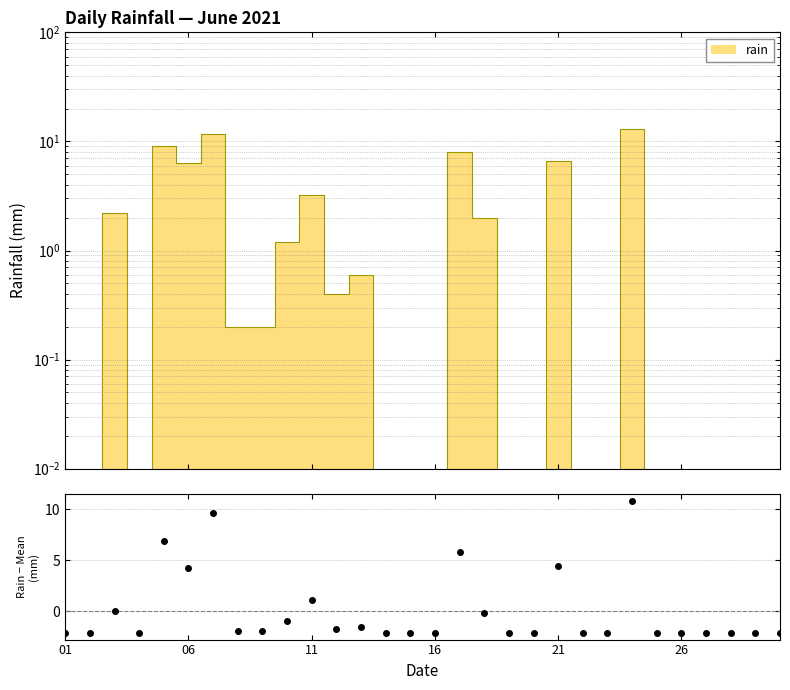

Which category has the lowest value across all series?

01